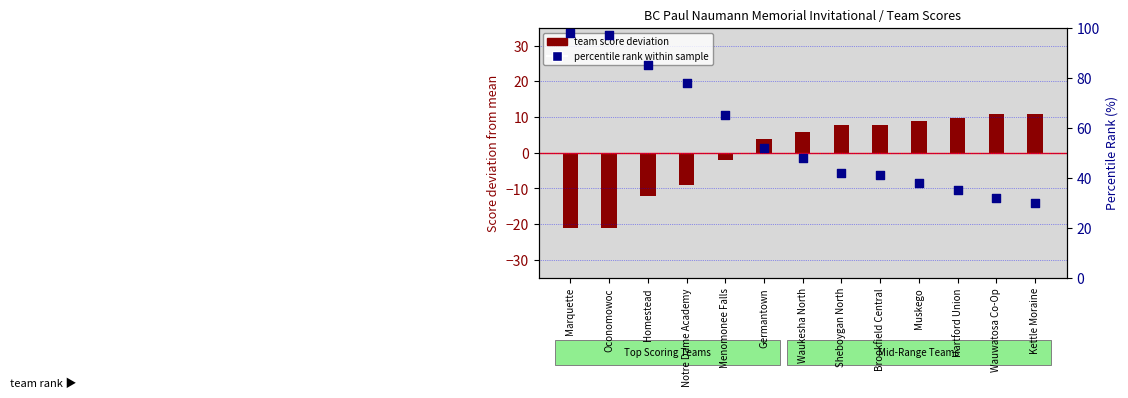

At which category is the sum across all series the highest?

Marquette